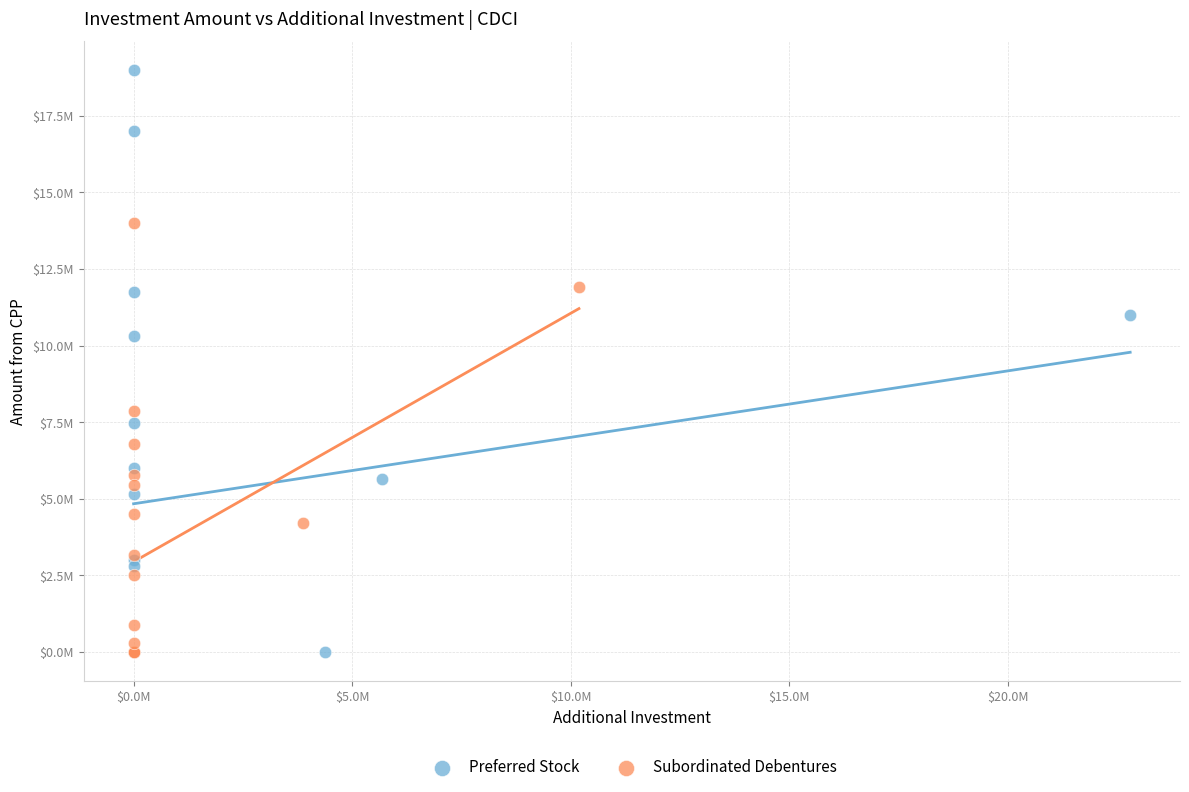

Which series reaches the maximum Y coordinate?

Preferred Stock